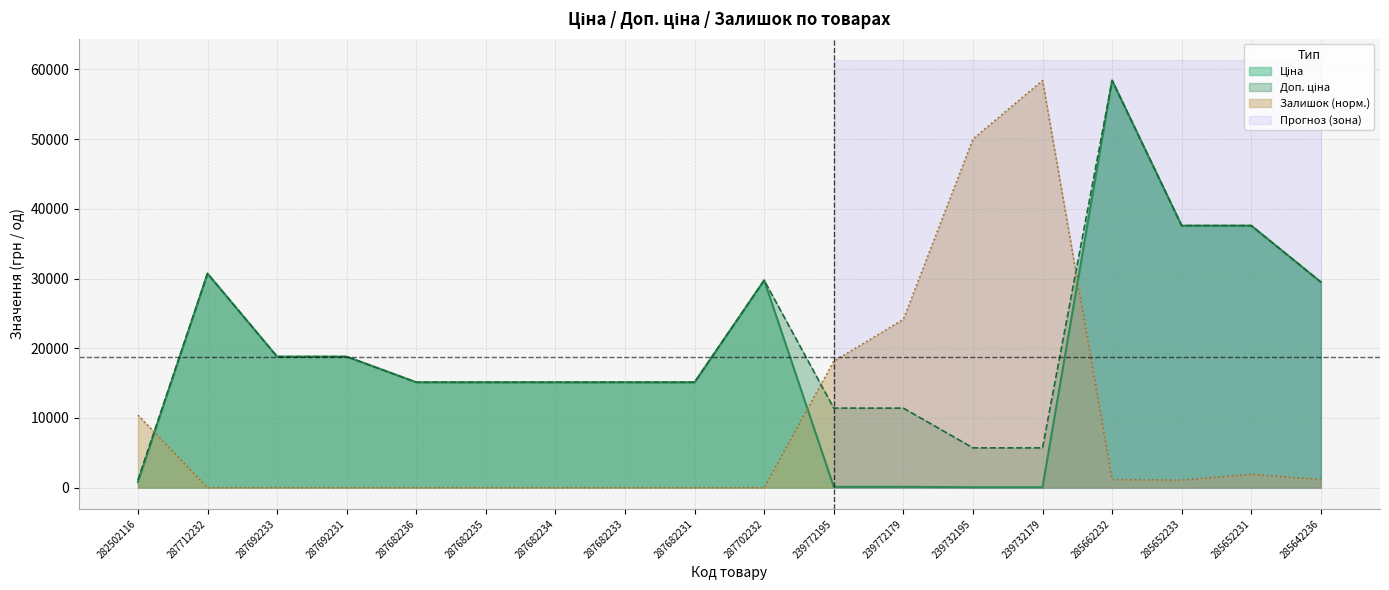

What position from the left is 285642236?

18